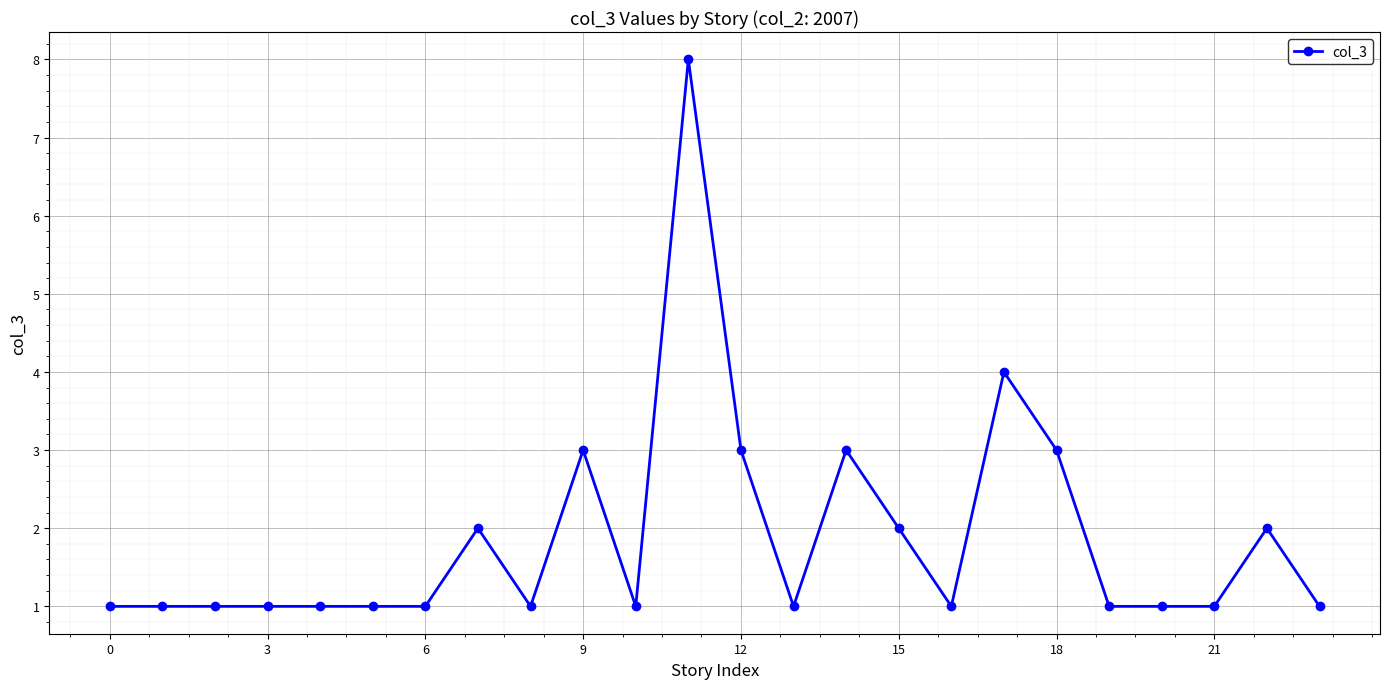

What is the value of the 11th point from the left?

1